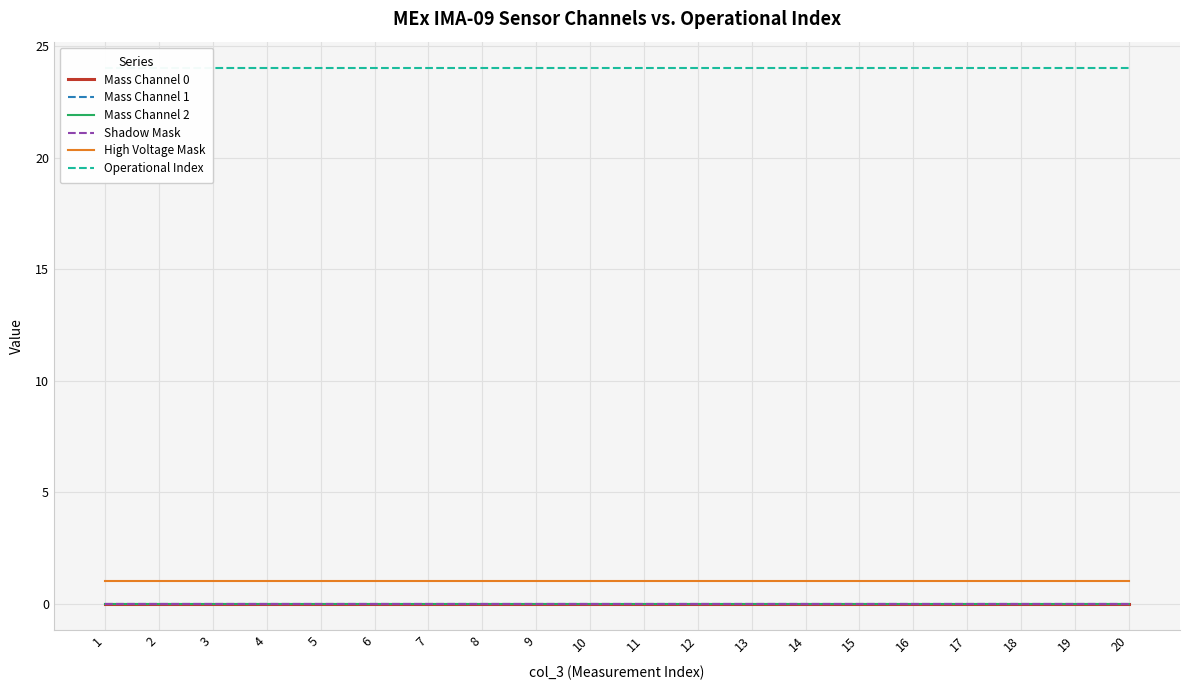

Which label corresponds to the smallest value in the chart?

1